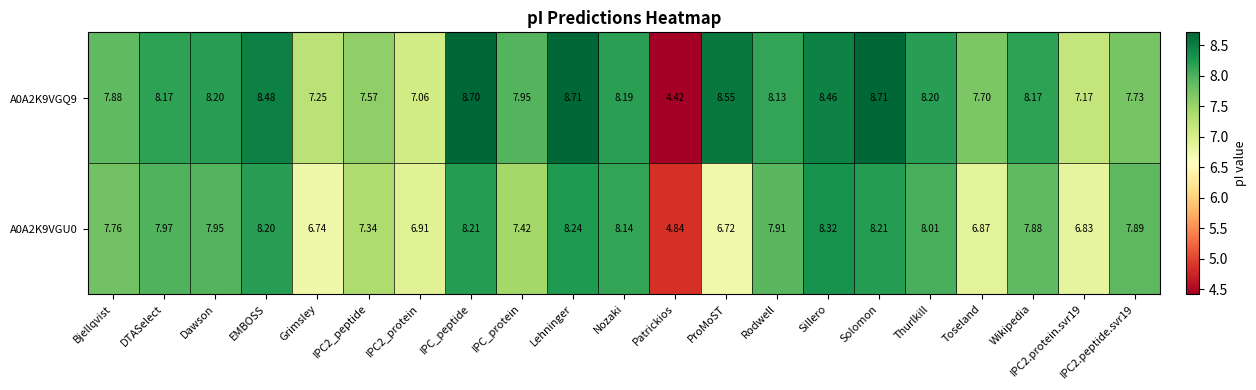

At which label does A0A2K9VGU0 reach its peak?

Sillero